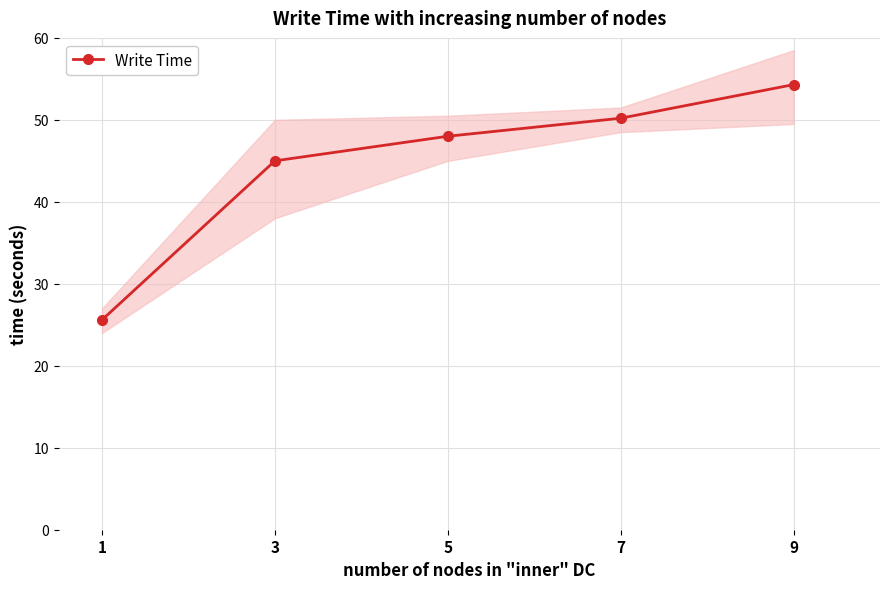

What is the maximum value shown in the chart?

54.3